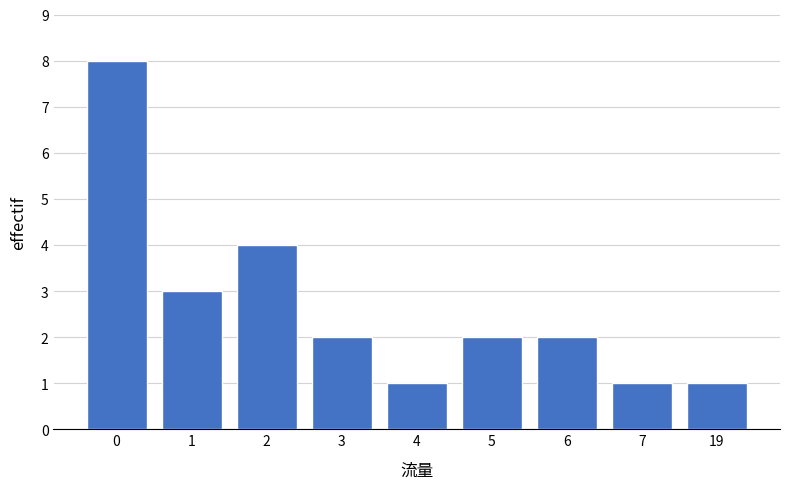

Reading left to right, extract all data points from this chart.

8	3	4	2	1	2	2	1	1